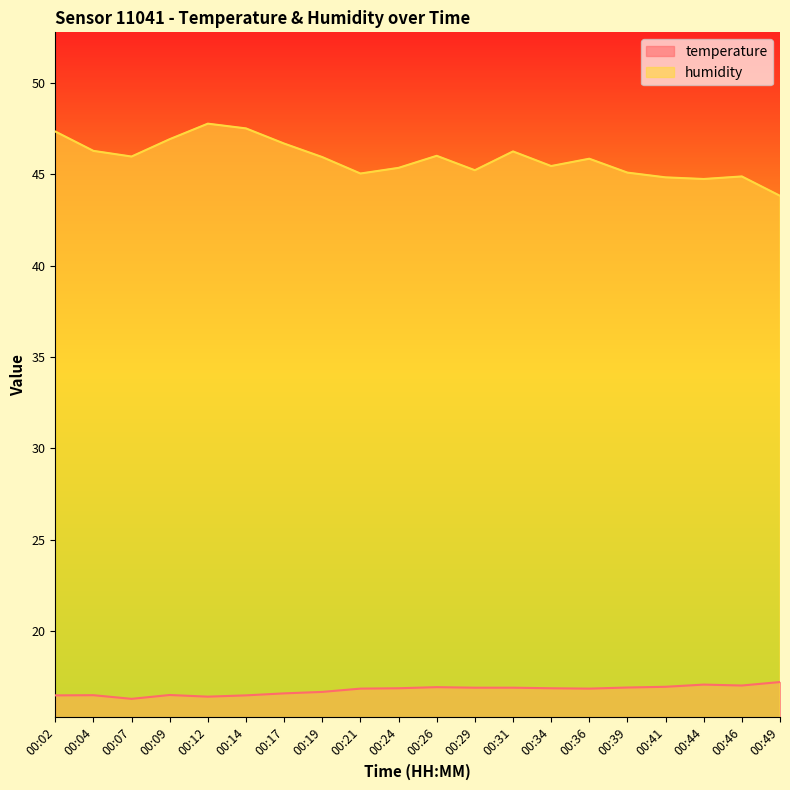

Rank the categories by humidity value from highest to lowest.

00:12, 00:14, 00:02, 00:09, 00:17, 00:04, 00:31, 00:26, 00:07, 00:19, 00:36, 00:34, 00:24, 00:29, 00:39, 00:21, 00:46, 00:41, 00:44, 00:49